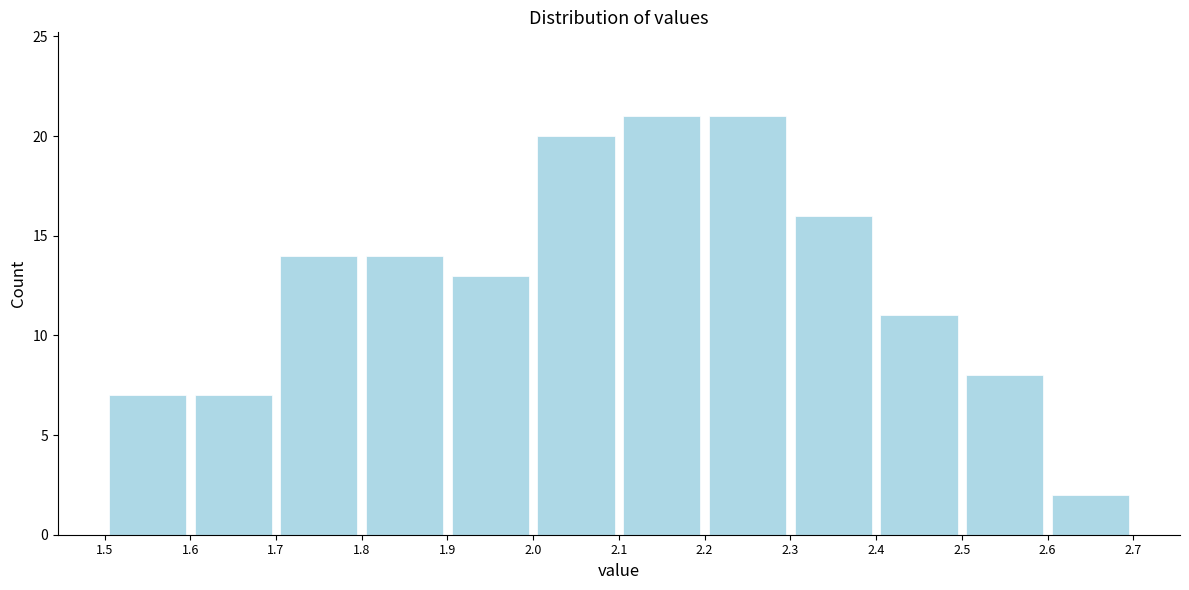

Reading left to right, transcribe this chart: for each bar, give the range it covers on the x-axis and its height. The values are not printed on the chart, so give them approximately, as read against the axis.

1.5 to 1.6: 7
1.6 to 1.7: 7
1.7 to 1.8: 14
1.8 to 1.9: 14
1.9 to 2.0: 13
2.0 to 2.1: 20
2.1 to 2.2: 21
2.2 to 2.3: 21
2.3 to 2.4: 16
2.4 to 2.5: 11
2.5 to 2.6: 8
2.6 to 2.7: 2